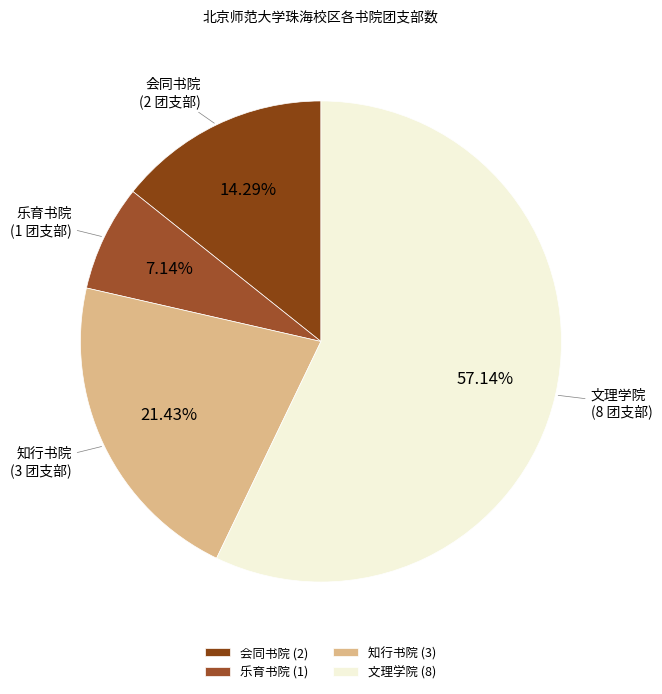

Combined, do 知行书院 and 文理学院 account for over 50%?

Yes